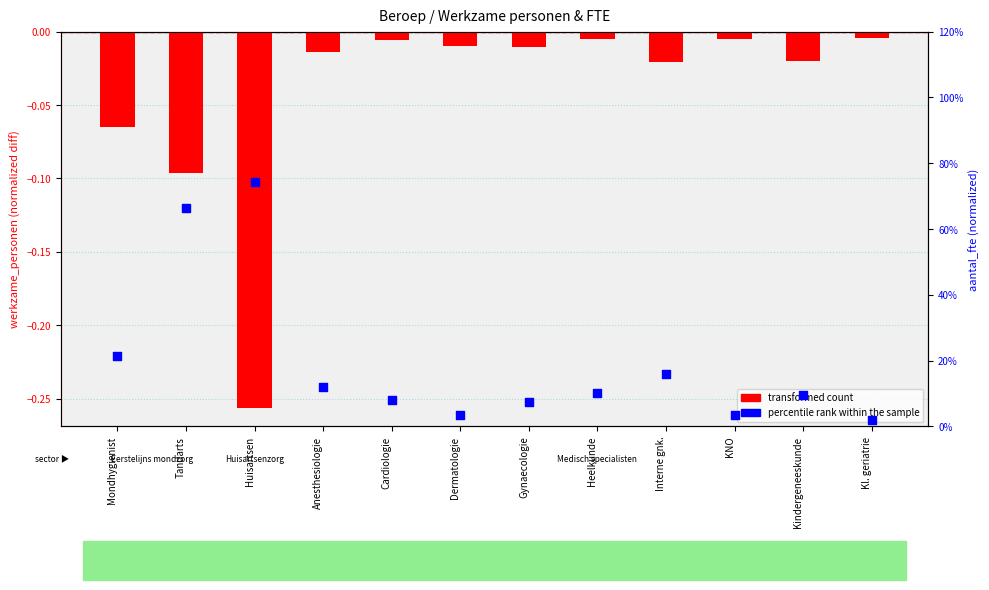

Which series reaches the maximum Y coordinate?

percentile rank within the sample